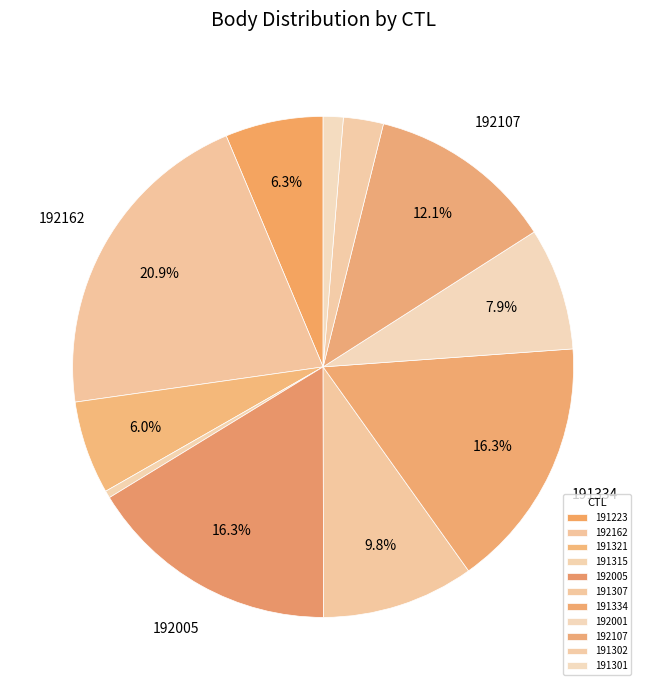

Rank the categories by value from lowest to highest.

191315, 191301, 191302, 191321, 191223, 192001, 191307, 192107, 192005, 191334, 192162